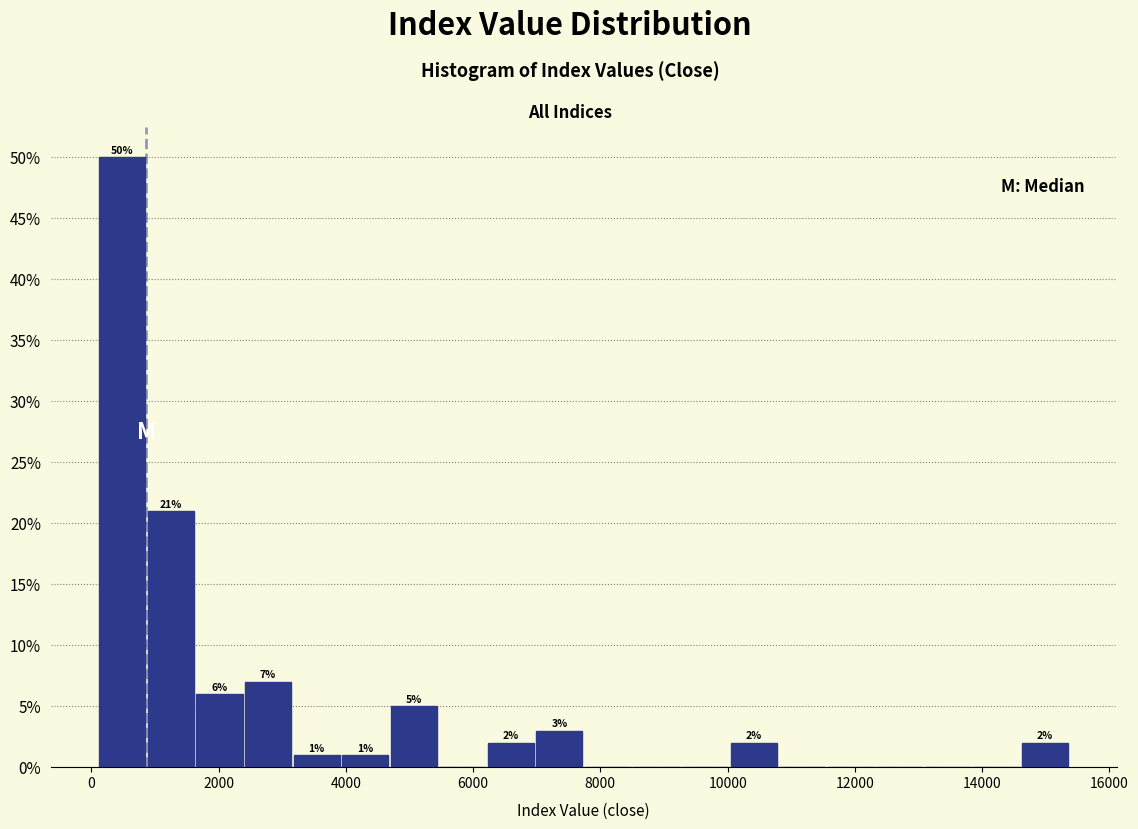

Around what value on the x-axis is the tallest bar? Give the approximate position of its centre, as read against the axis.

400